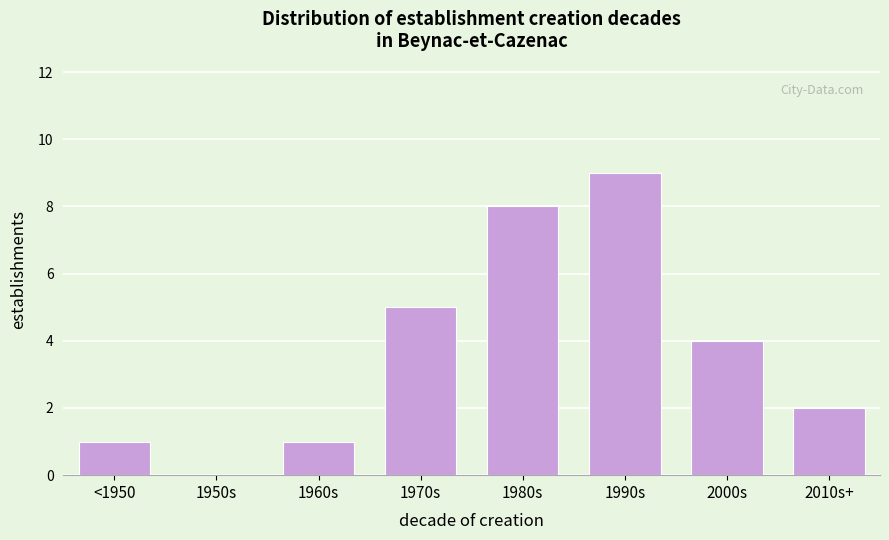

Reading right to left, transcribe all the data shown in this chart.

2010s+=2	2000s=4	1990s=9	1980s=8	1970s=5	1960s=1	1950s=0	<1950=1